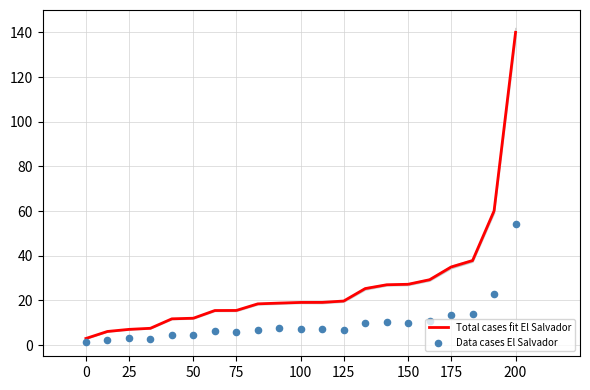

What are all the series names shown in the legend?

Total cases fit El Salvador, Data cases El Salvador